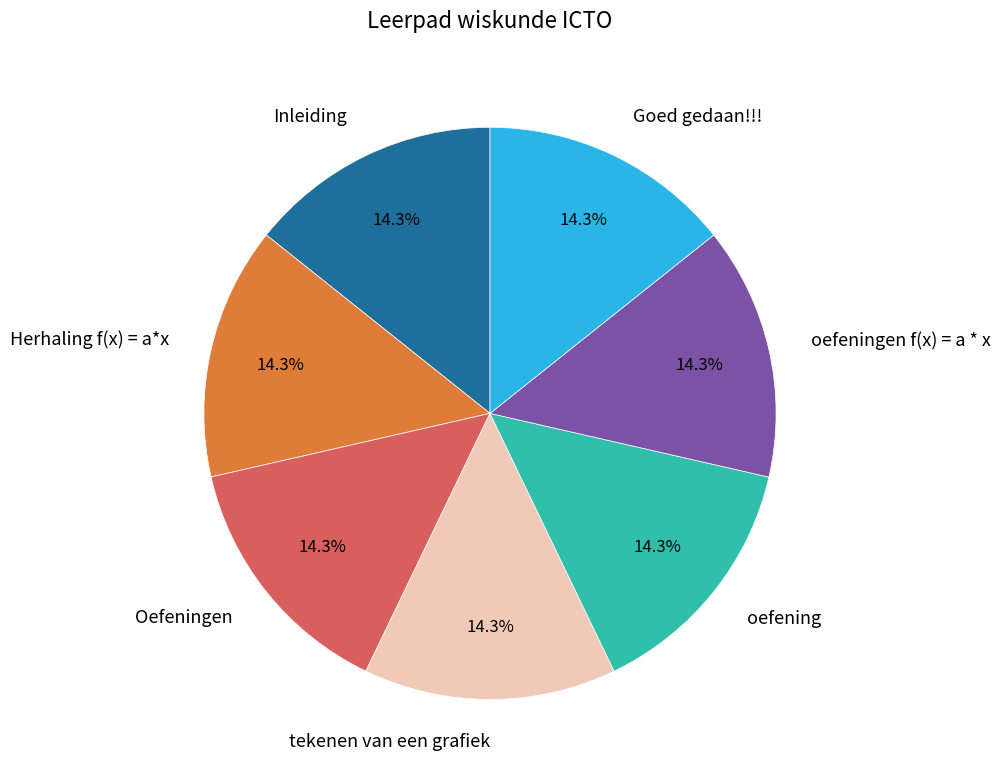

What is the ratio of the value at Inleiding to the value at oefeningen f(x) = a * x?

1.0